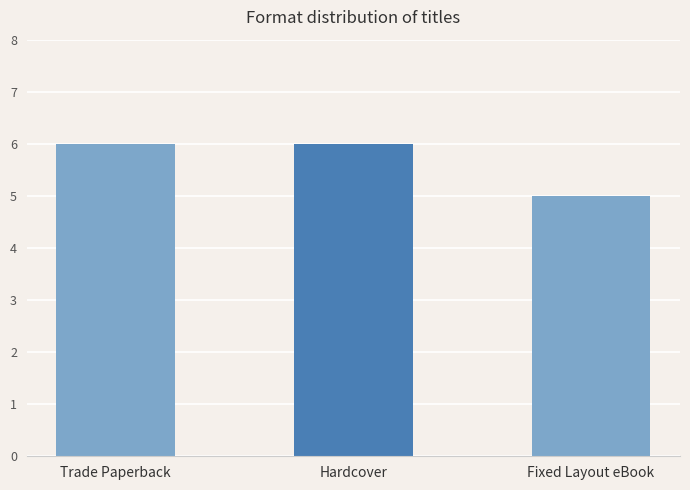

The value at Fixed Layout eBook is 5. True or false?

True